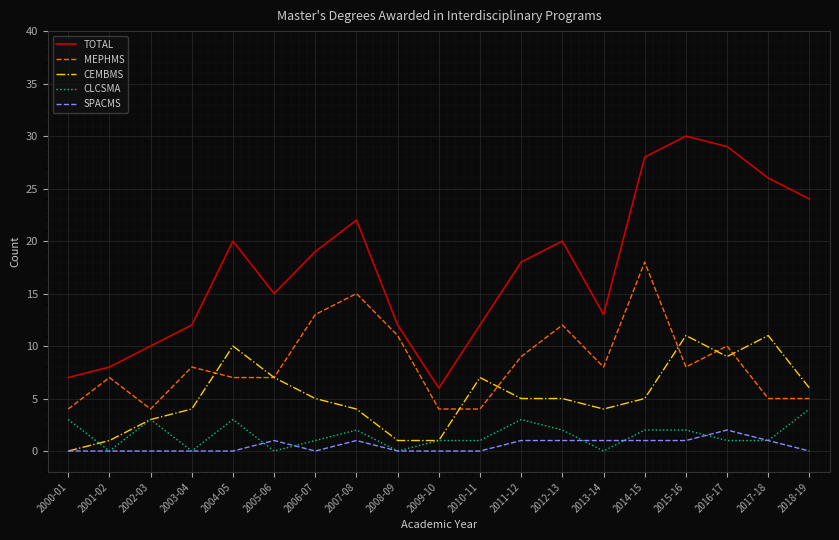

What is the total value across all series at 2000-01?

14